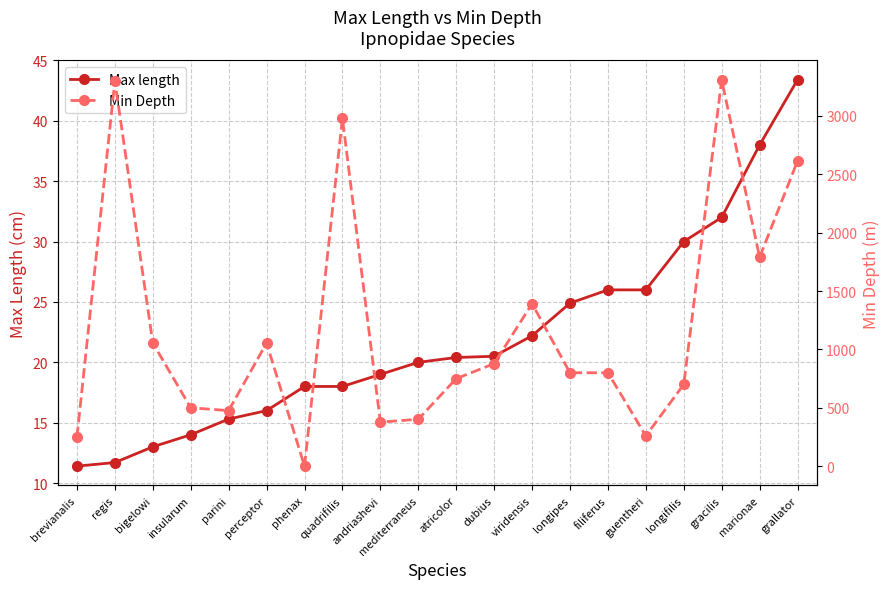

How many data points in Min Depth are above 800?

9